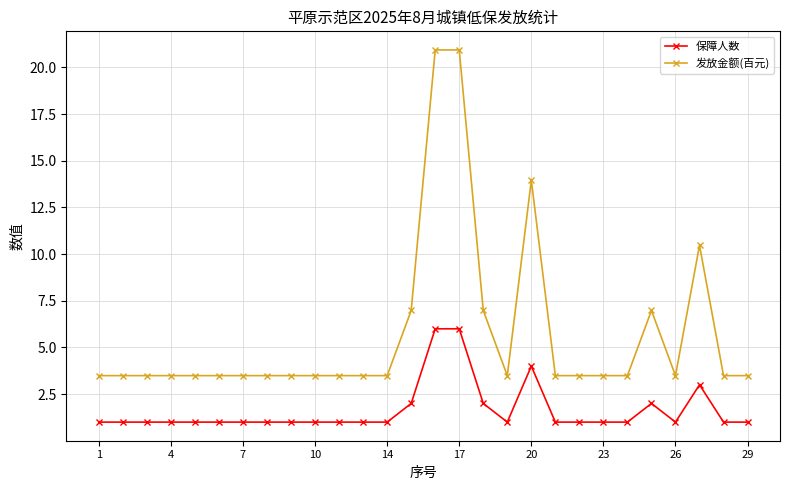

True or false: 发放金额(百元) and 保障人数 intersect in this chart.

False